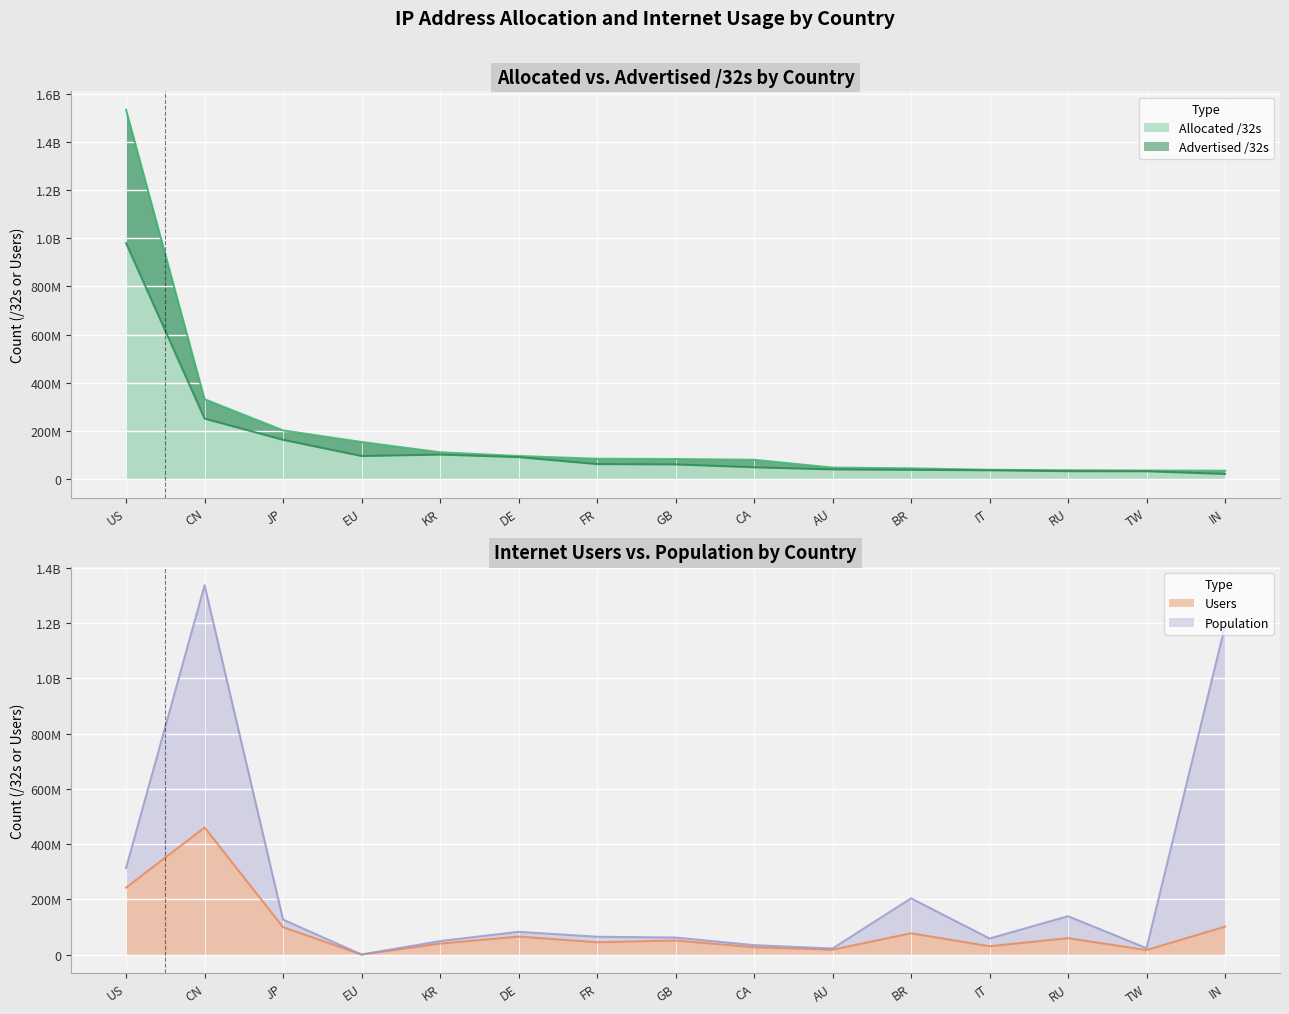

How many times do Allocated /32s and Population cross each other?

5